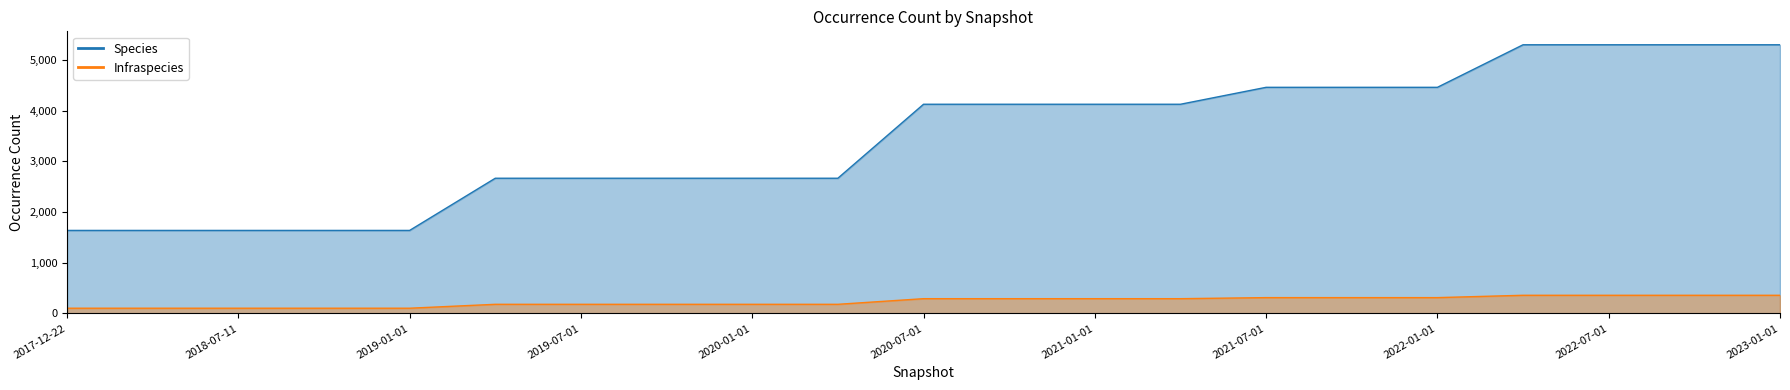

True or false: Infraspecies has a value of 143 at 2021-10-01.

False